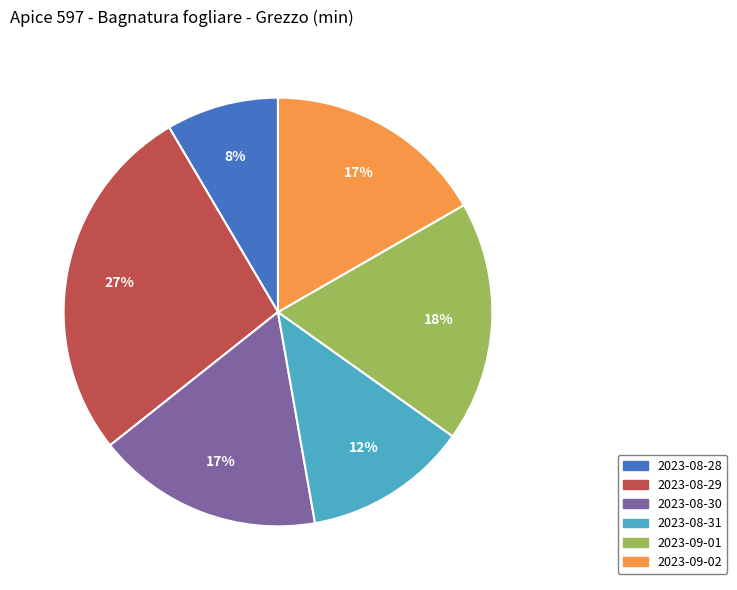

Is there any slice that represents more than half of the pie?

No